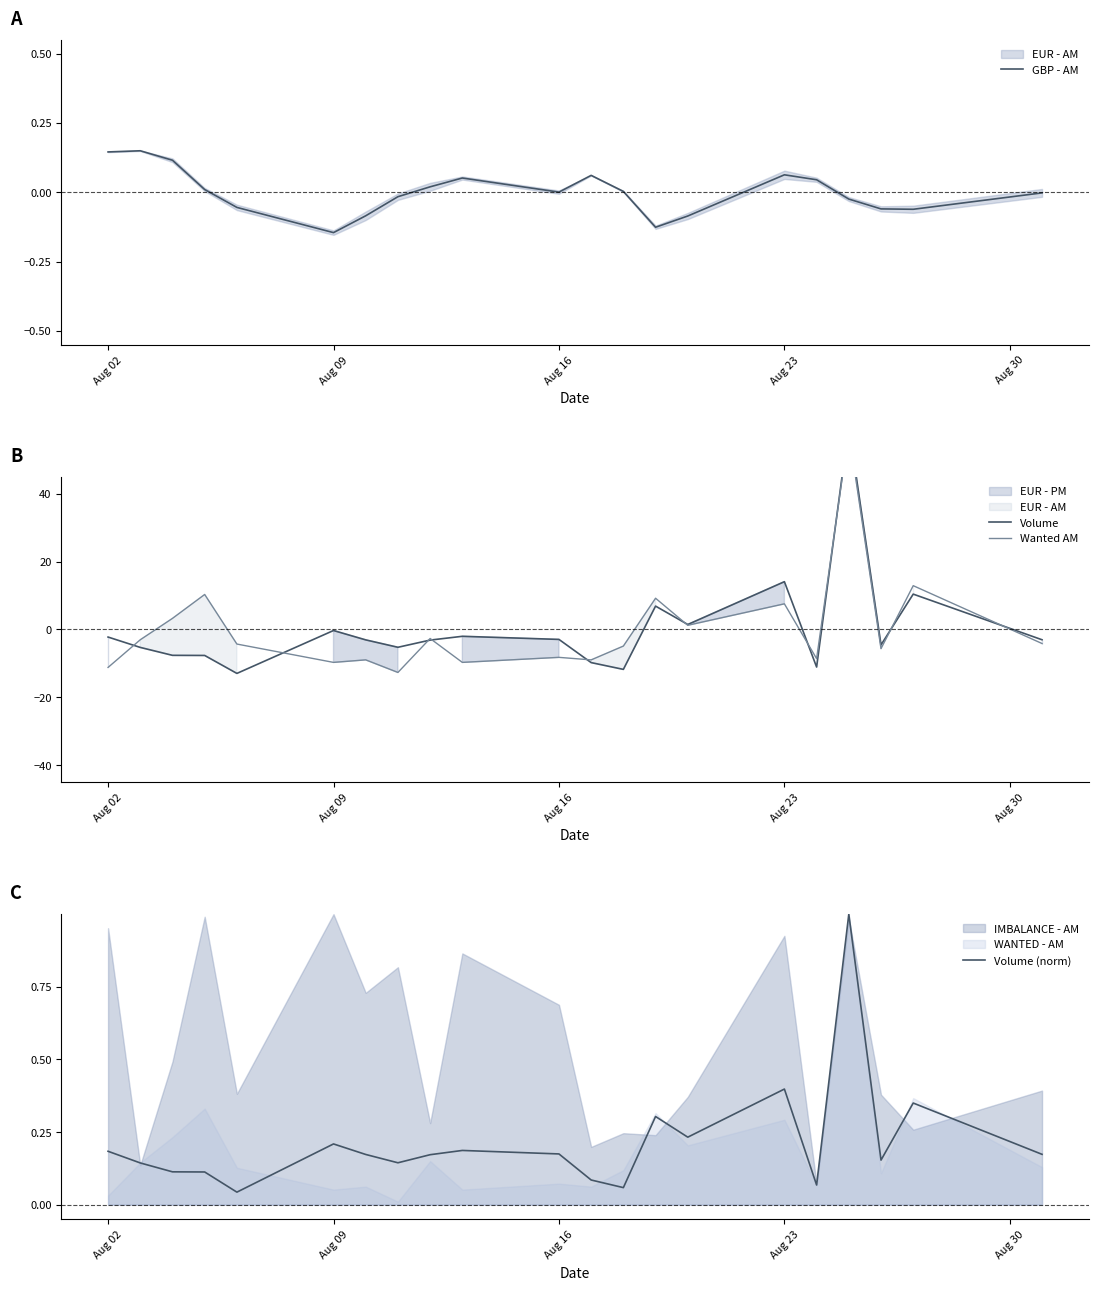

At how many categories does at least one series exceed -7?

21